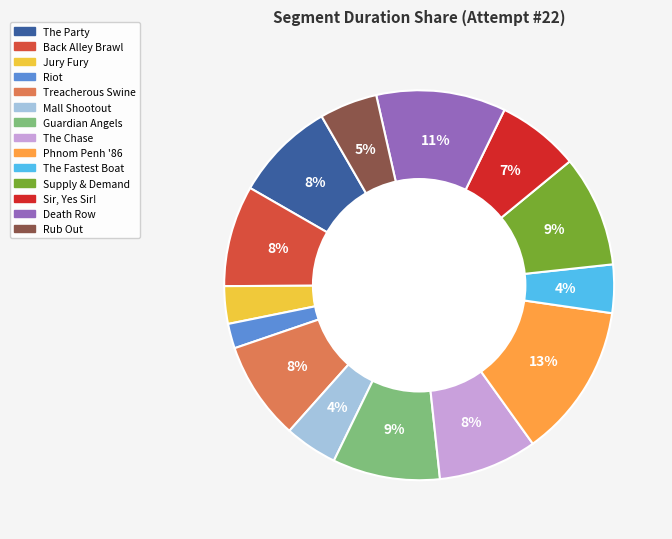

To the nearest percent, what is the average slice percentage?

7%